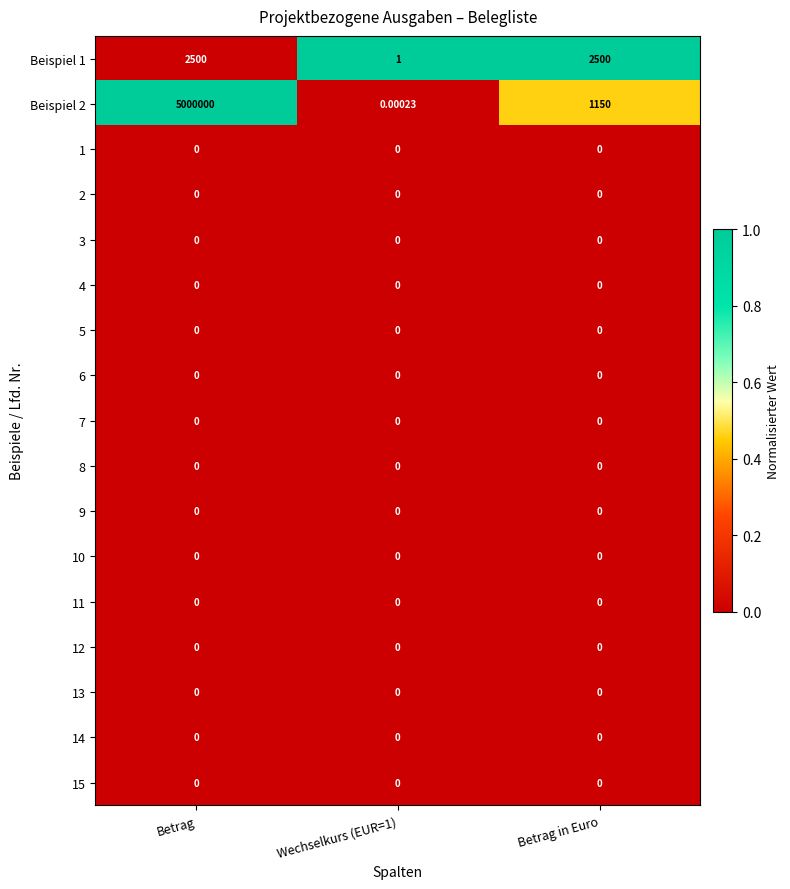

Which series has the largest total across all categories?

Beispiel 2